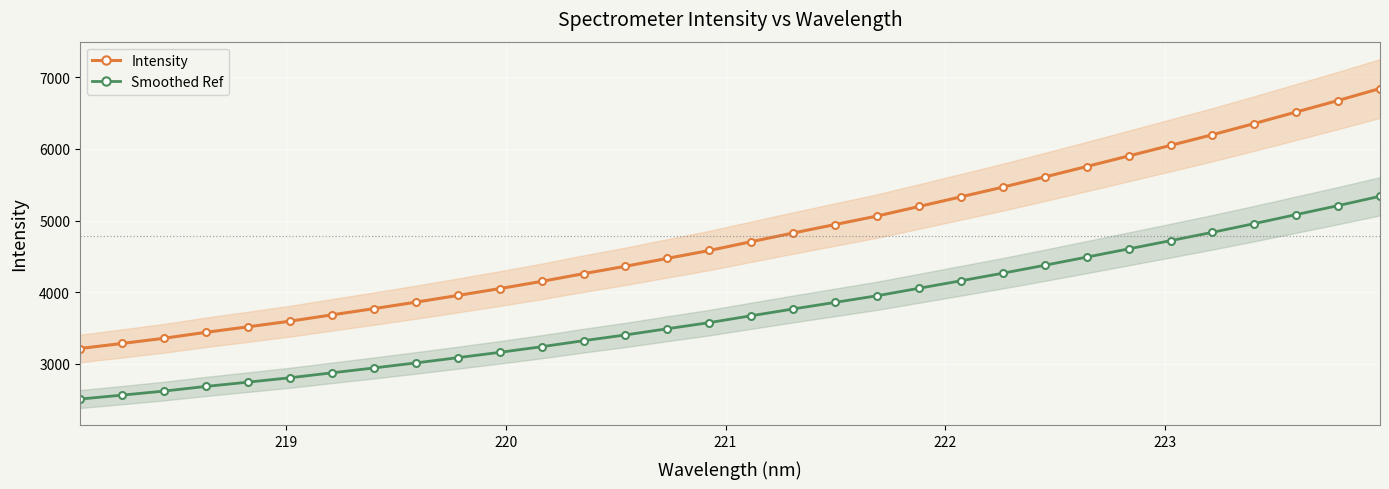

What is the value of the Intensity point at the 7th from the left?

3681.4